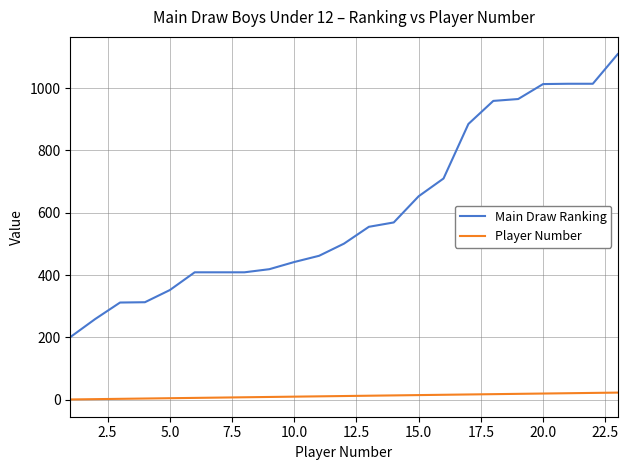

Which series has the largest total across all categories?

Main Draw Ranking